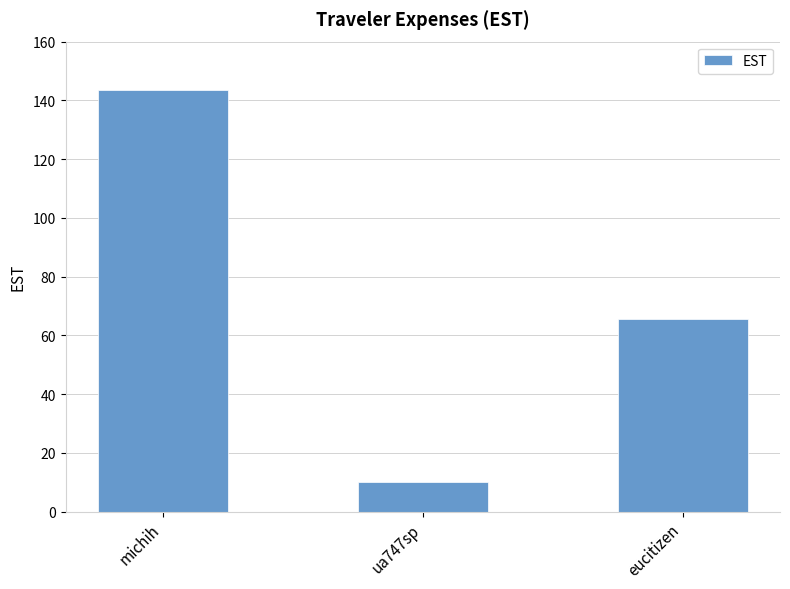

What is the difference between the values at eucitizen and ua747sp?

55.5